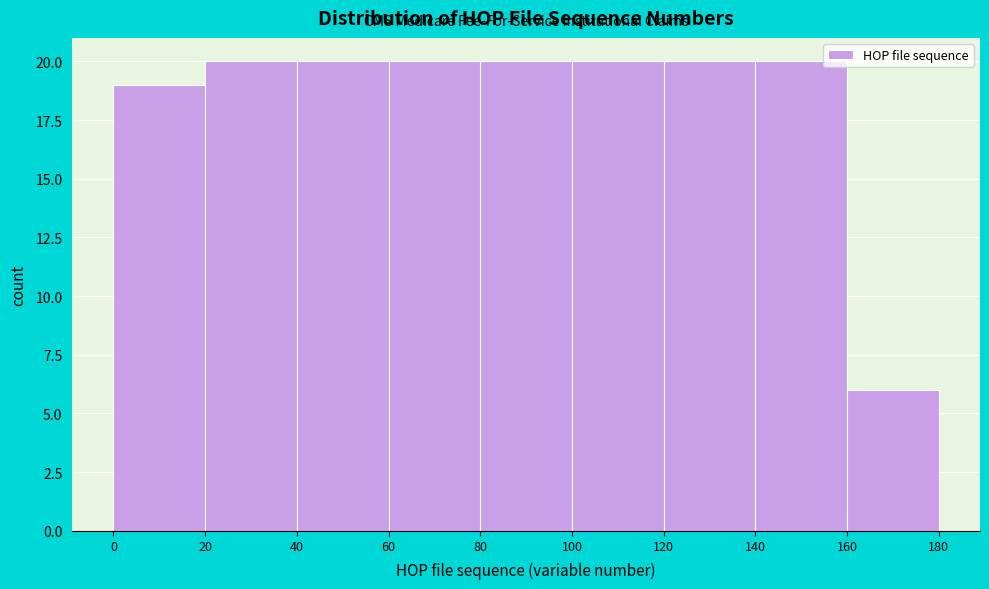

How tall is the bar that spans 100 to 120 on the x-axis? The values are not printed on the chart, so give them approximately, as read against the axis.

20